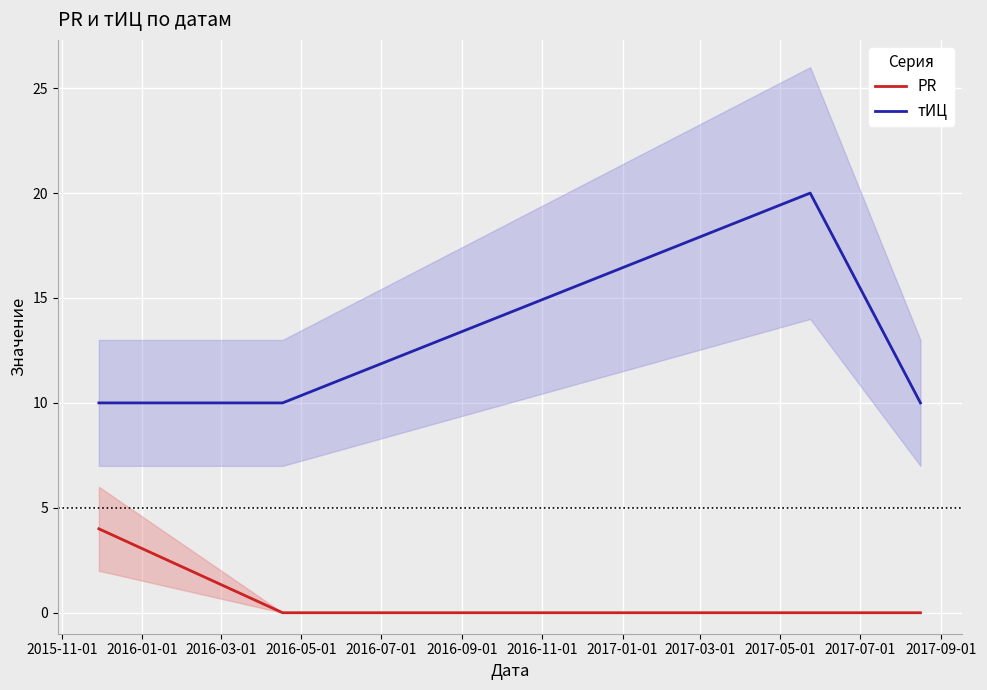

How many lines are shown in the chart?

2